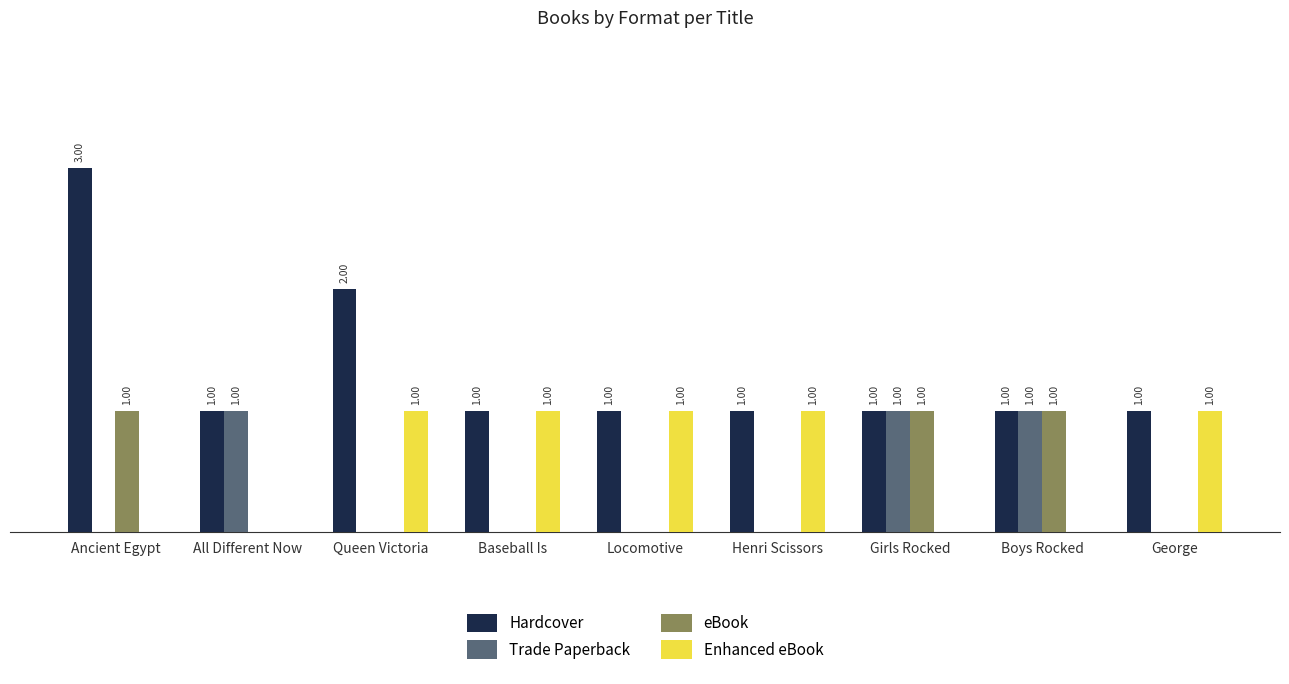

Which series has the largest total across all categories?

Hardcover